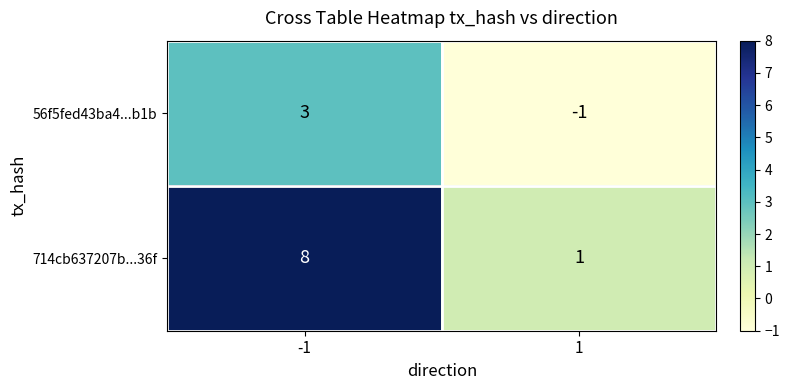

Is it true that 714cb637207b...36f equals 1 at 1?

True